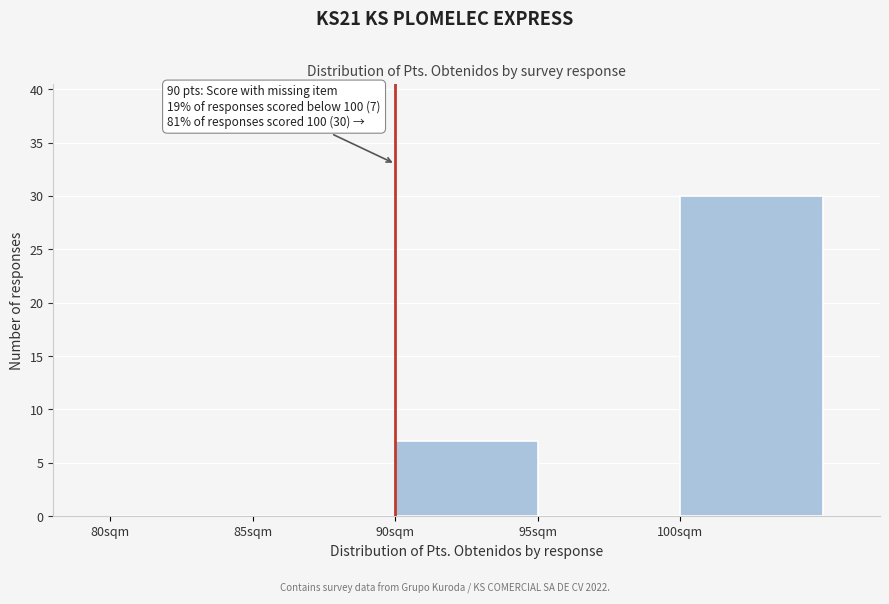

Which range on the x-axis has the tallest bar?

100 to 105